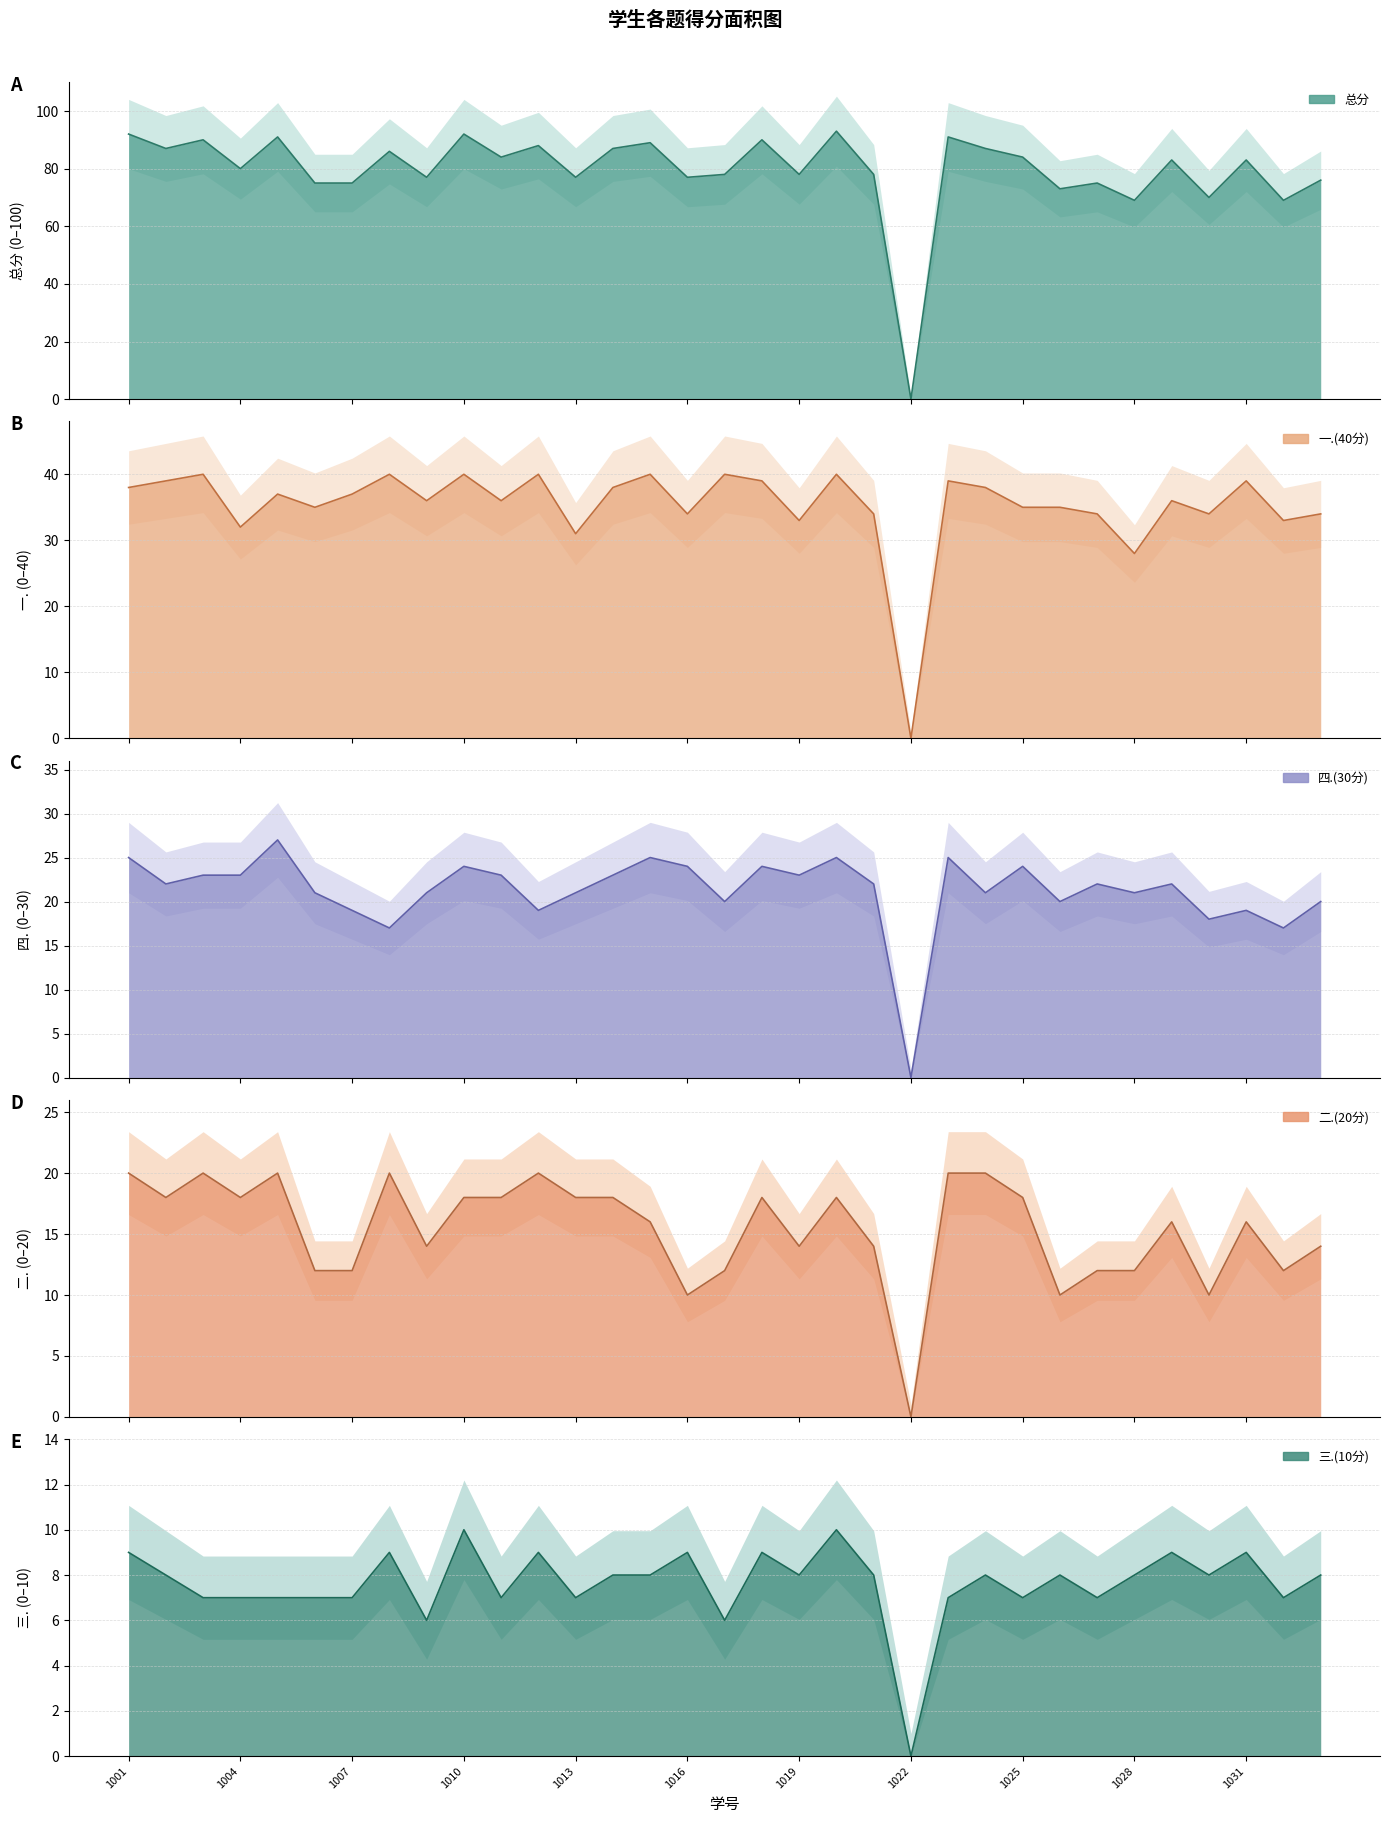

Which series has the largest total across all categories?

总分